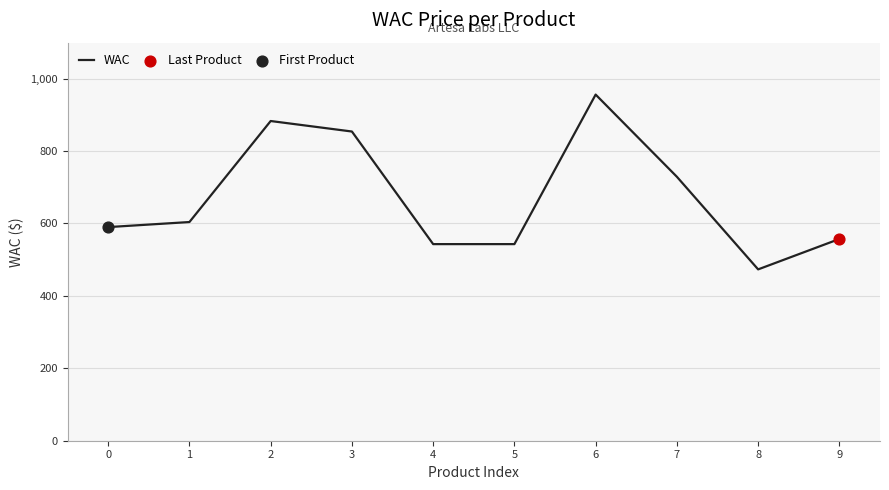

Between 7 and 5, which is larger?

7